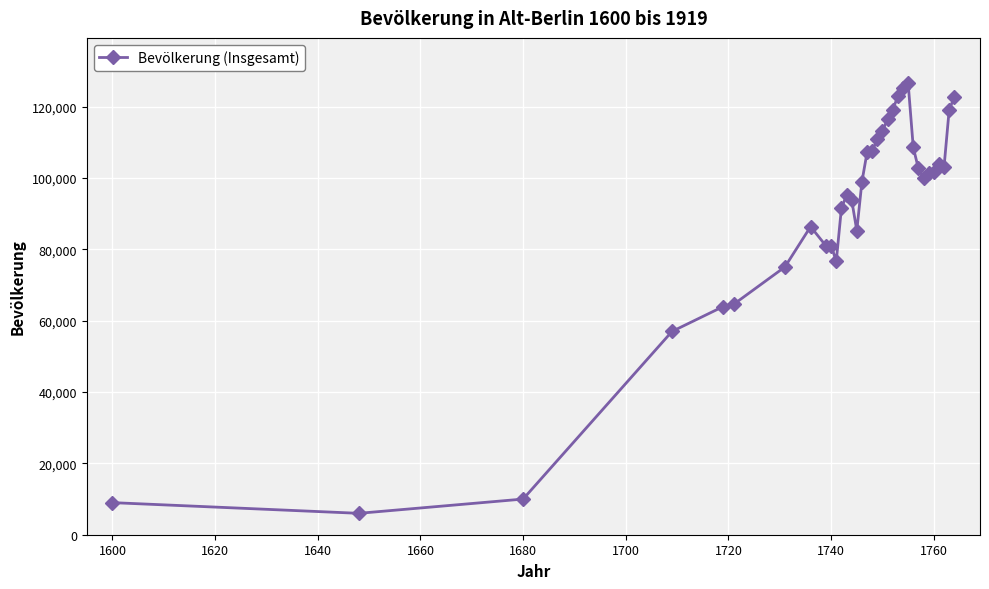

What is the difference between the maximum and minimum values?

120661